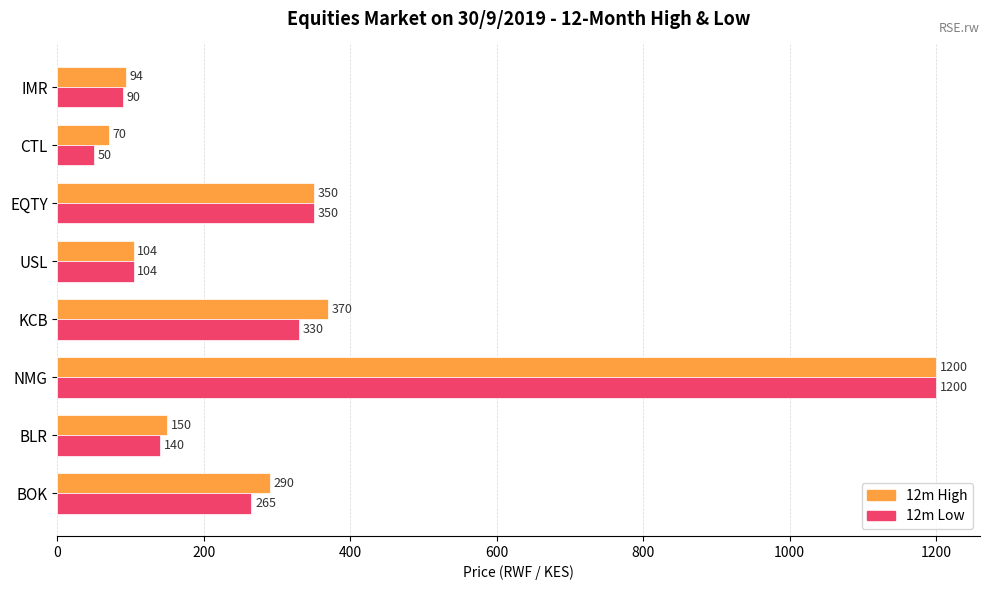

Where is 12m High nearest to the value 635?

KCB